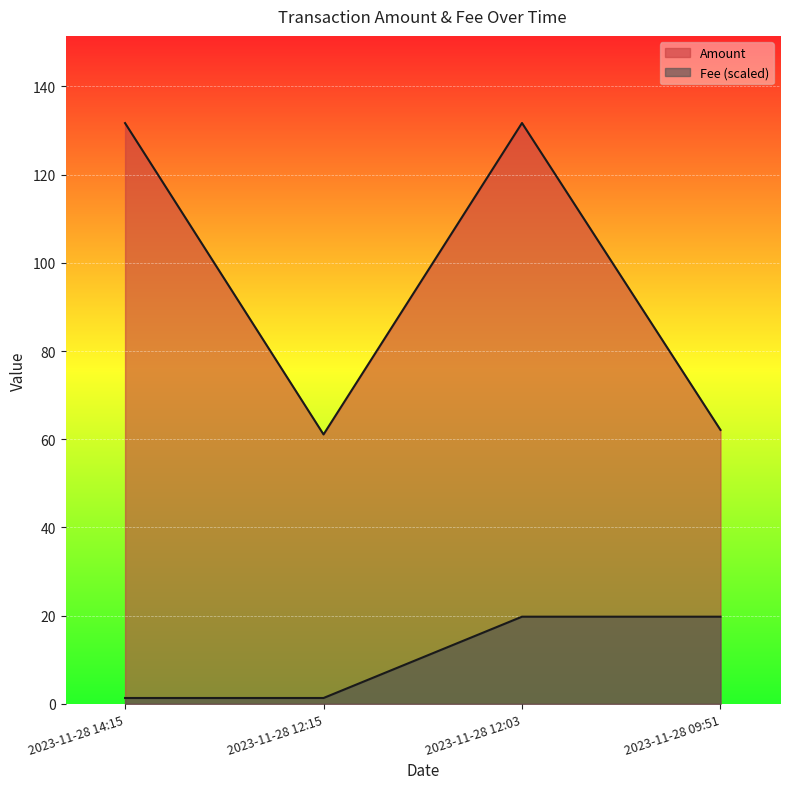

List the series in order of their overall mean, highest first.

Amount, Fee